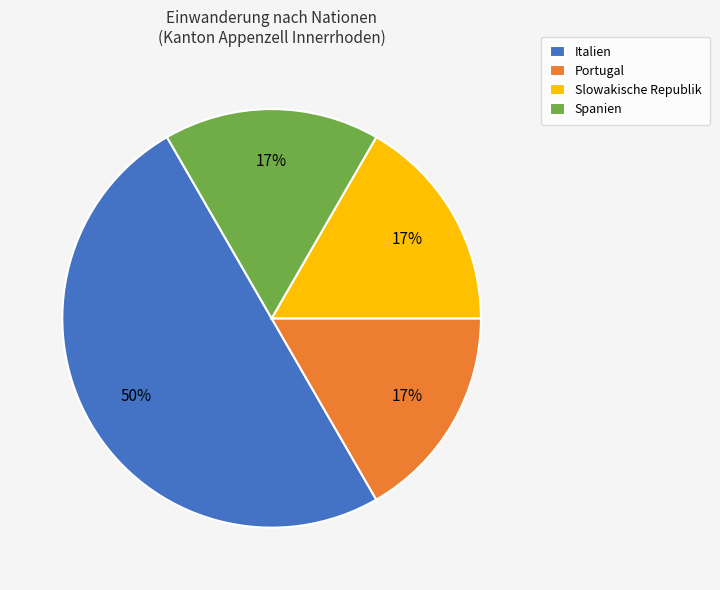

Combined, do Spanien and Italien account for over 50%?

Yes